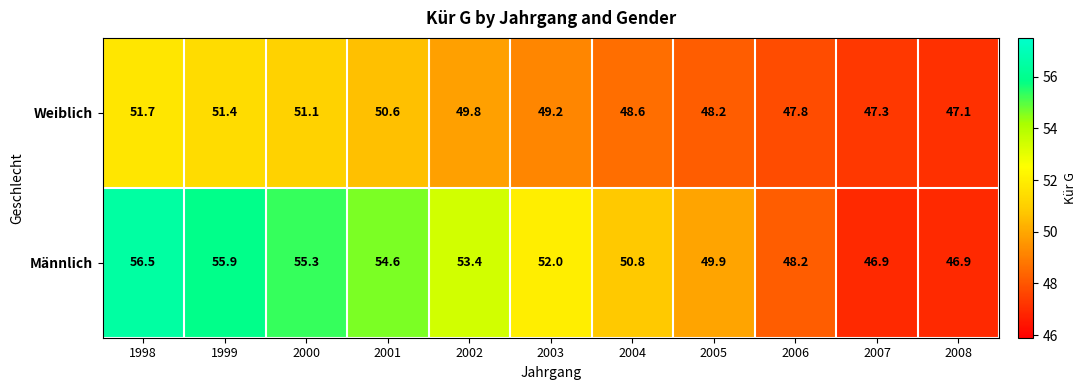

At which label is Männlich closest to 51?

2004